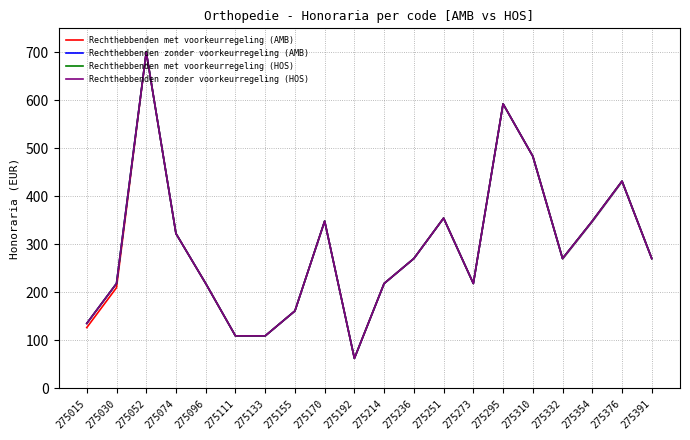

Reading left to right, transcribe all the data shown in this chart.

Rechthebbenden met voorkeurregeling (AMB): 126.5	209.7	700.5	322.3	218.3	109.2	109.2	161.2	348.3	62.4	218.3	270.3	354.6	218.3	592.7	483.5	270.3	348.3	431.5	270.3
Rechthebbenden zonder voorkeurregeling (AMB): 135.2	218.3	700.5	322.3	218.3	109.2	109.2	161.2	348.3	62.4	218.3	270.3	354.6	218.3	592.7	483.5	270.3	348.3	431.5	270.3
Rechthebbenden met voorkeurregeling (HOS): 135.2	218.3	700.5	322.3	218.3	109.2	109.2	161.2	348.3	62.4	218.3	270.3	354.6	218.3	592.7	483.5	270.3	348.3	431.5	270.3
Rechthebbenden zonder voorkeurregeling (HOS): 135.2	218.3	700.5	322.3	218.3	109.2	109.2	161.2	348.3	62.4	218.3	270.3	354.6	218.3	592.7	483.5	270.3	348.3	431.5	270.3